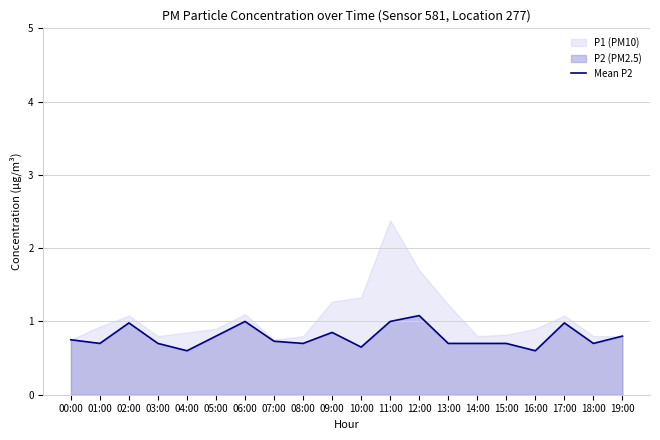

What is the change in value from 05:00 to 12:00?

+0.3